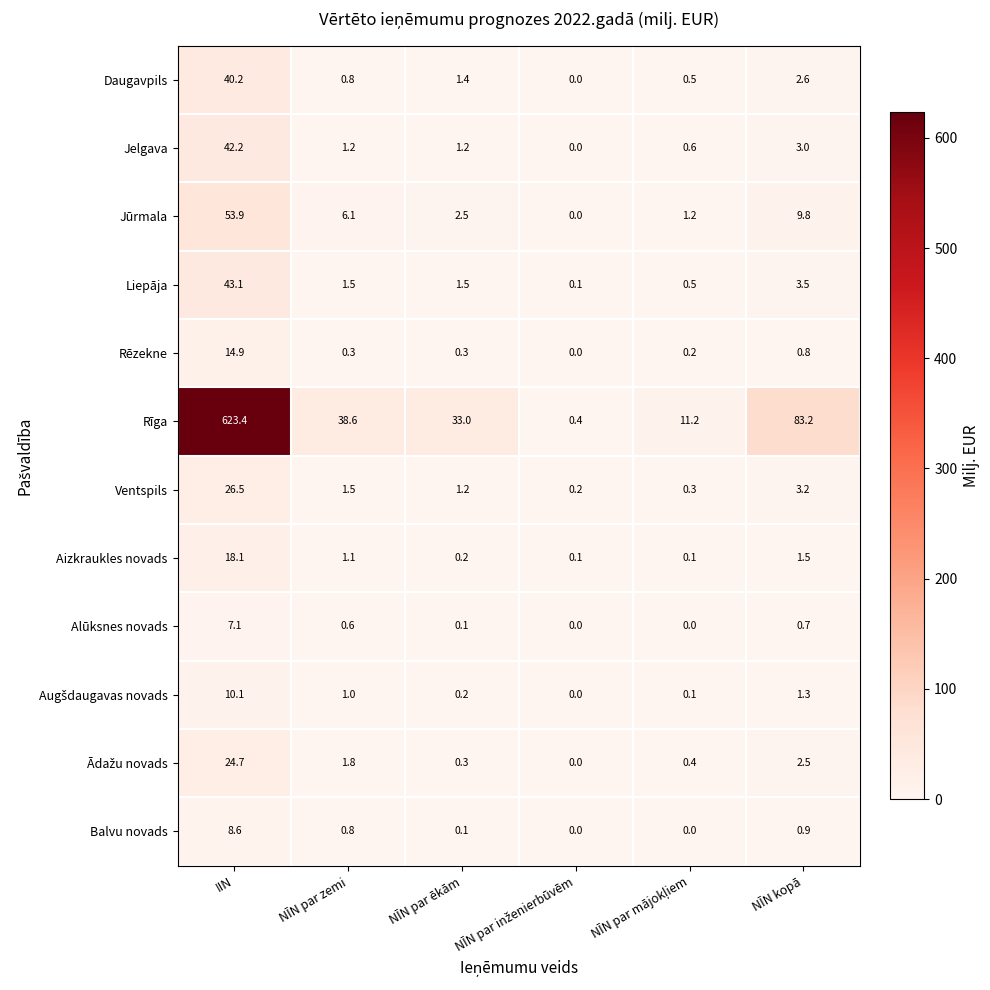

What is the difference between the maximum and minimum values in the Rēzekne series?

14.9